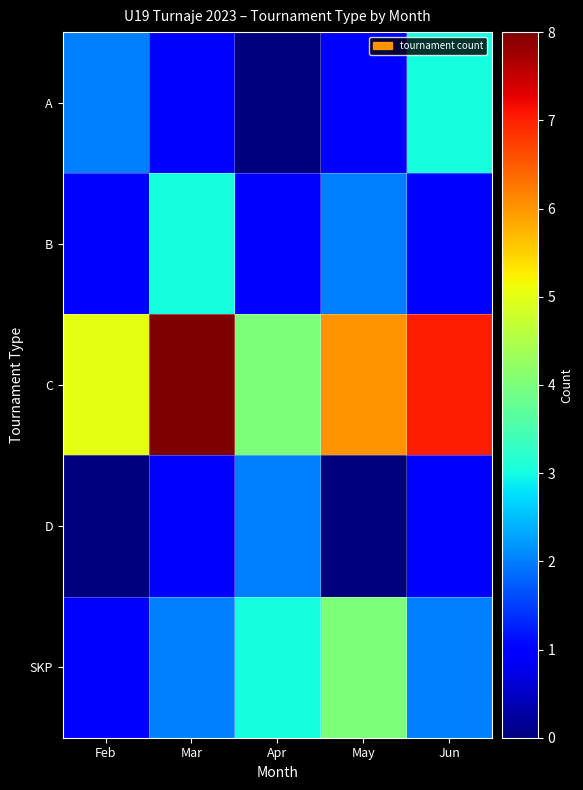

Reading left to right, what are all the values shown in this chart?

A: Feb=2	Mar=1	Apr=0	May=1	Jun=3
B: Feb=1	Mar=3	Apr=1	May=2	Jun=1
C: Feb=5	Mar=8	Apr=4	May=6	Jun=7
D: Feb=0	Mar=1	Apr=2	May=0	Jun=1
SKP: Feb=1	Mar=2	Apr=3	May=4	Jun=2